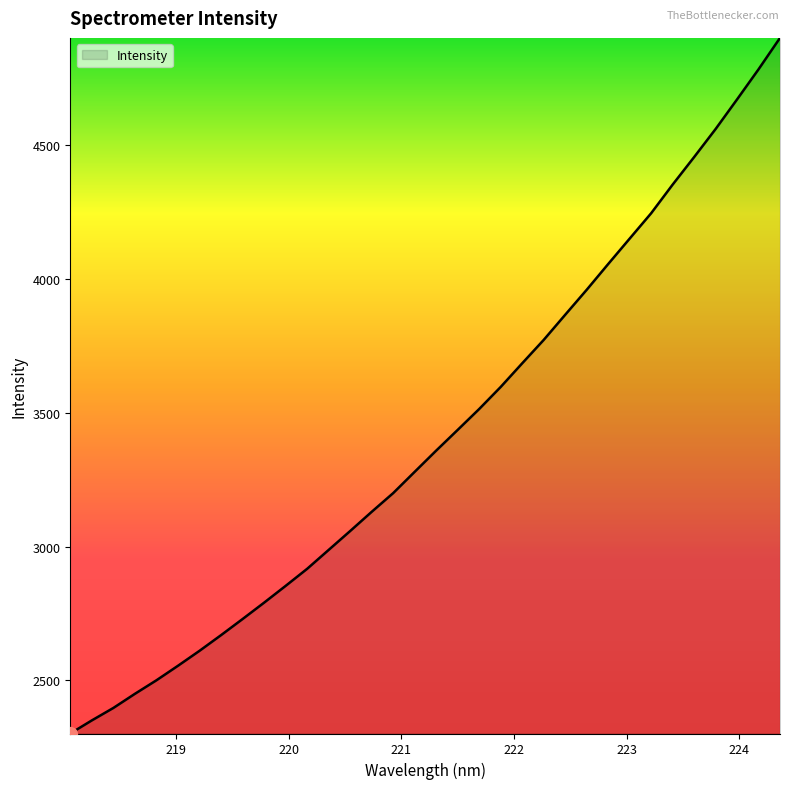

What is the difference between the maximum and minimum values?

2600.7